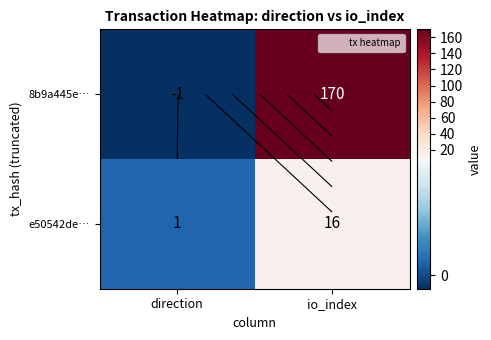

True or false: 8b9a445e… has a value of -1 at direction.

True